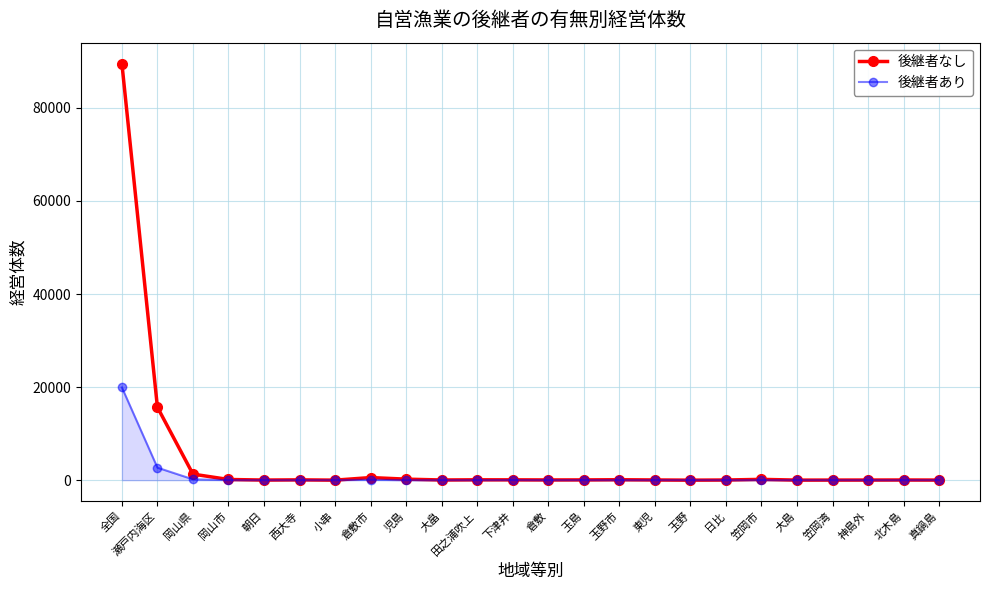

Which label corresponds to the largest value in the chart?

全国